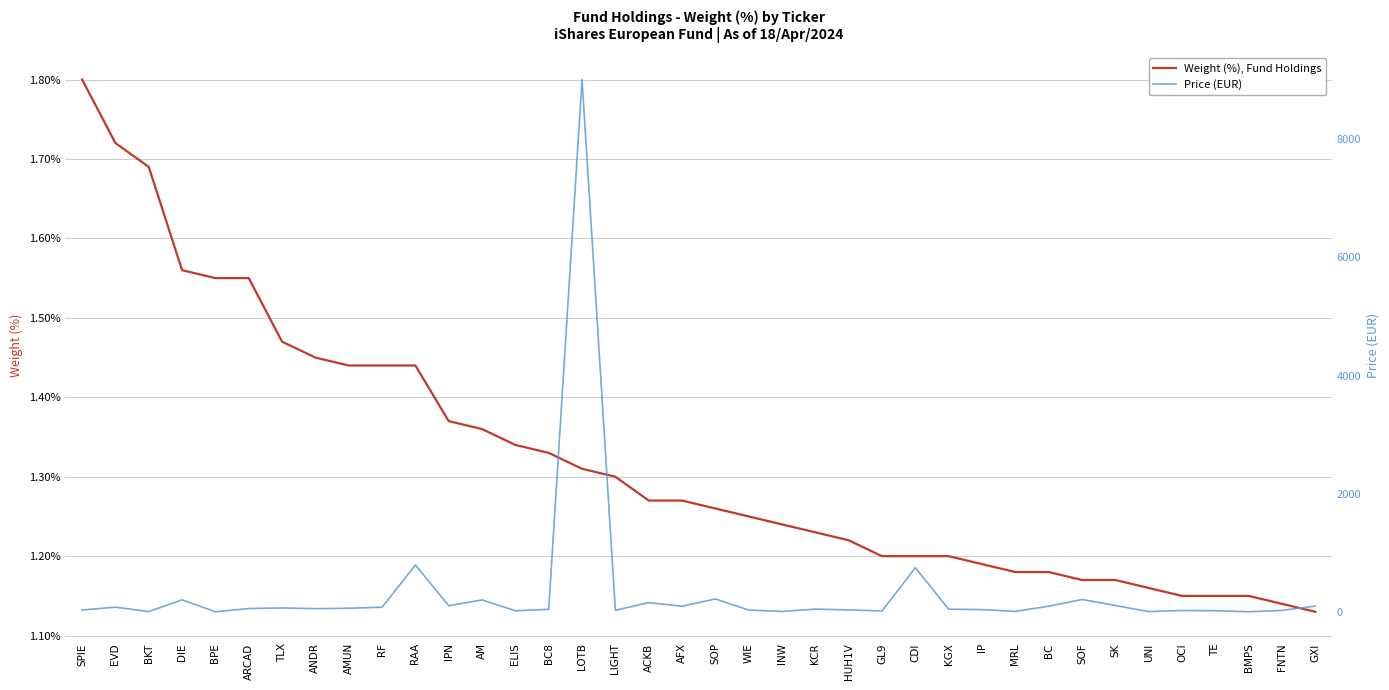

True or false: Weight (%), Fund Holdings has more than 2 points higher than both neighbors.

False